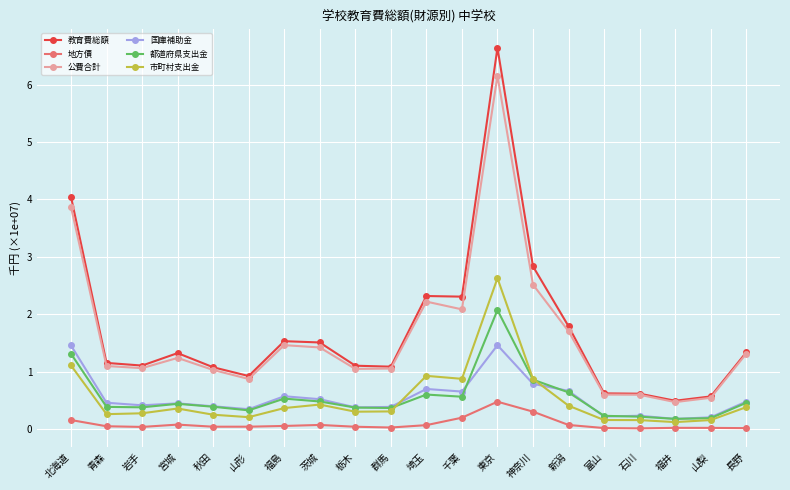

True or false: 国庫補助金 has more than 0 points higher than both neighbors.

True